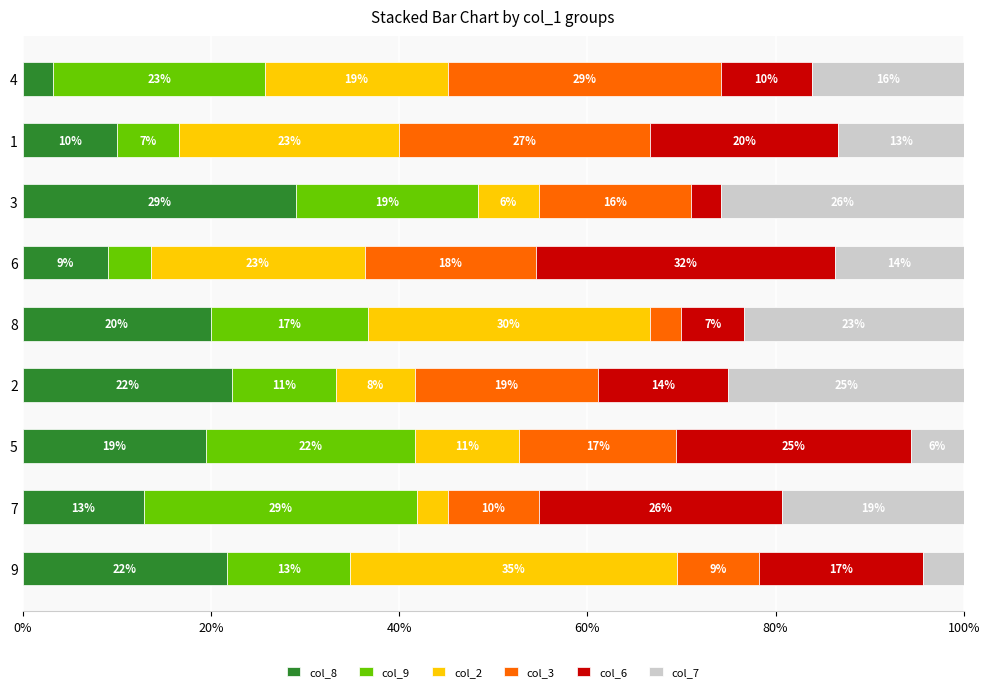

What are all the series names shown in the legend?

col_8, col_9, col_2, col_3, col_6, col_7